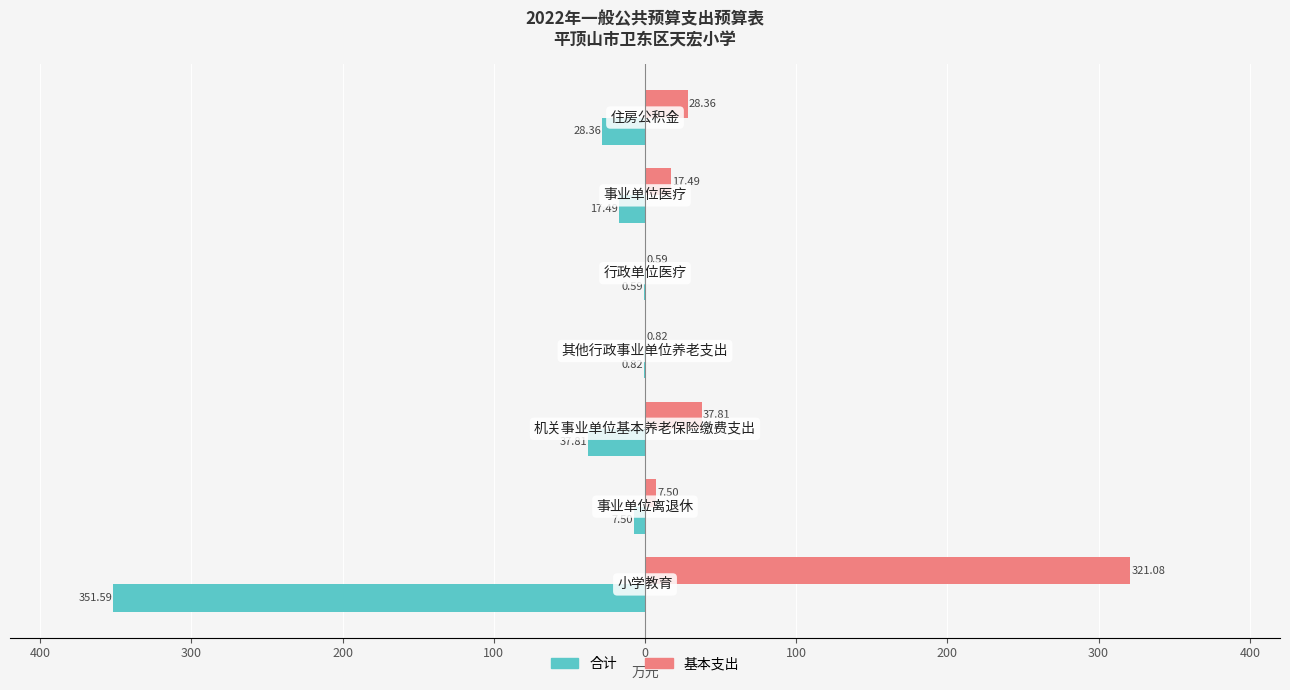

What are all the series names shown in the legend?

合计, 基本支出